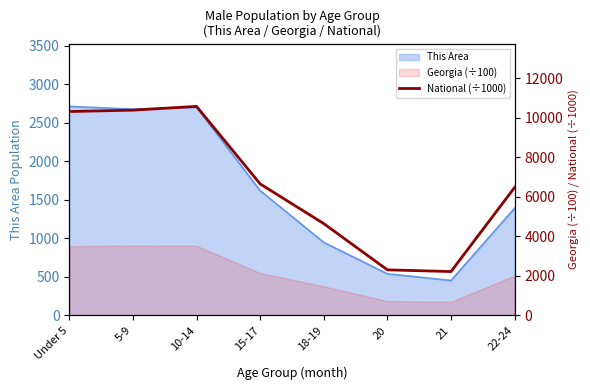

List the labels in order of value, smallest first.

21, 20, 18-19, 22-24, 15-17, Under 5, 5-9, 10-14